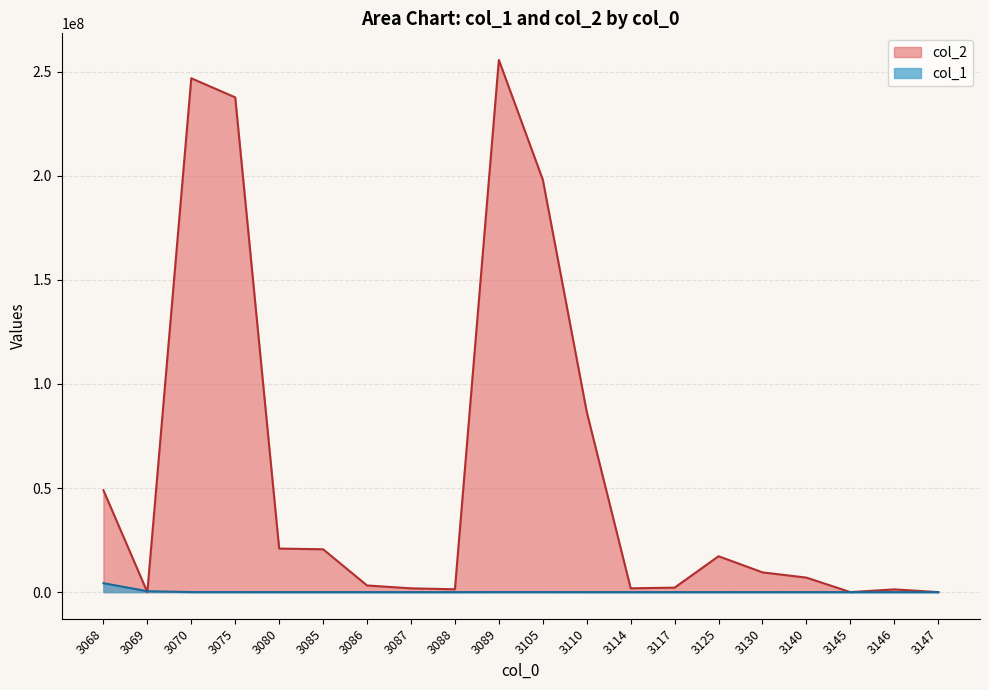

What value does the col_1 series have at 3147, to the nearest 50?

400